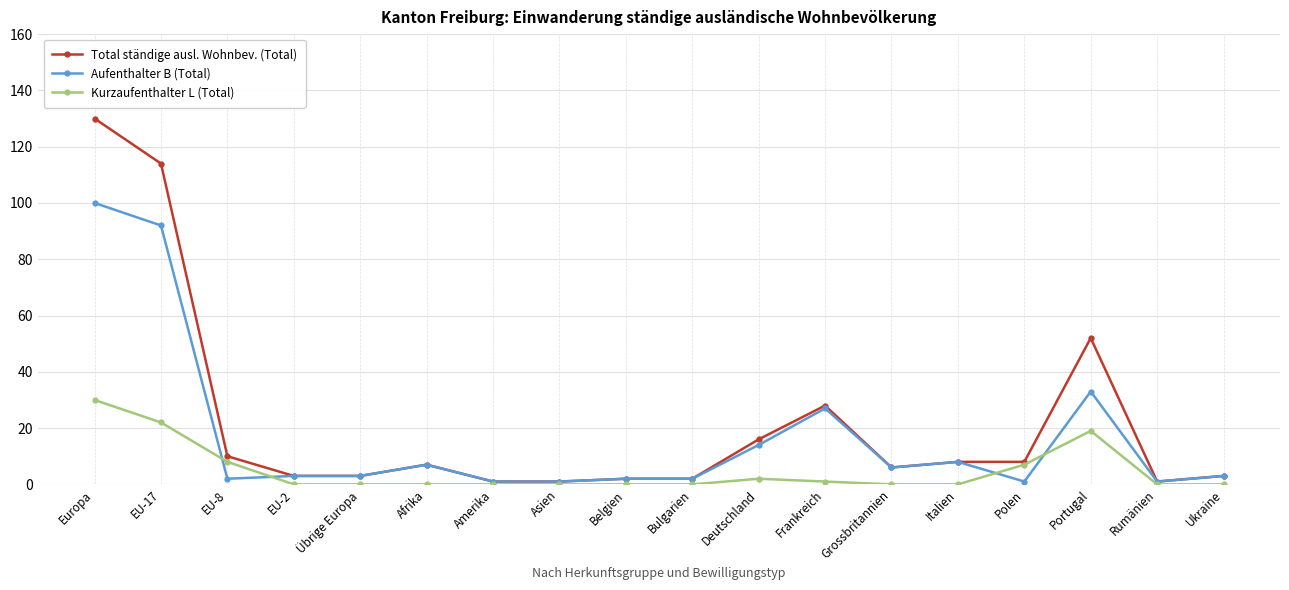

Between which two adjacent categories do Aufenthalter B (Total) and Kurzaufenthalter L (Total) first intersect?

EU-17 and EU-8